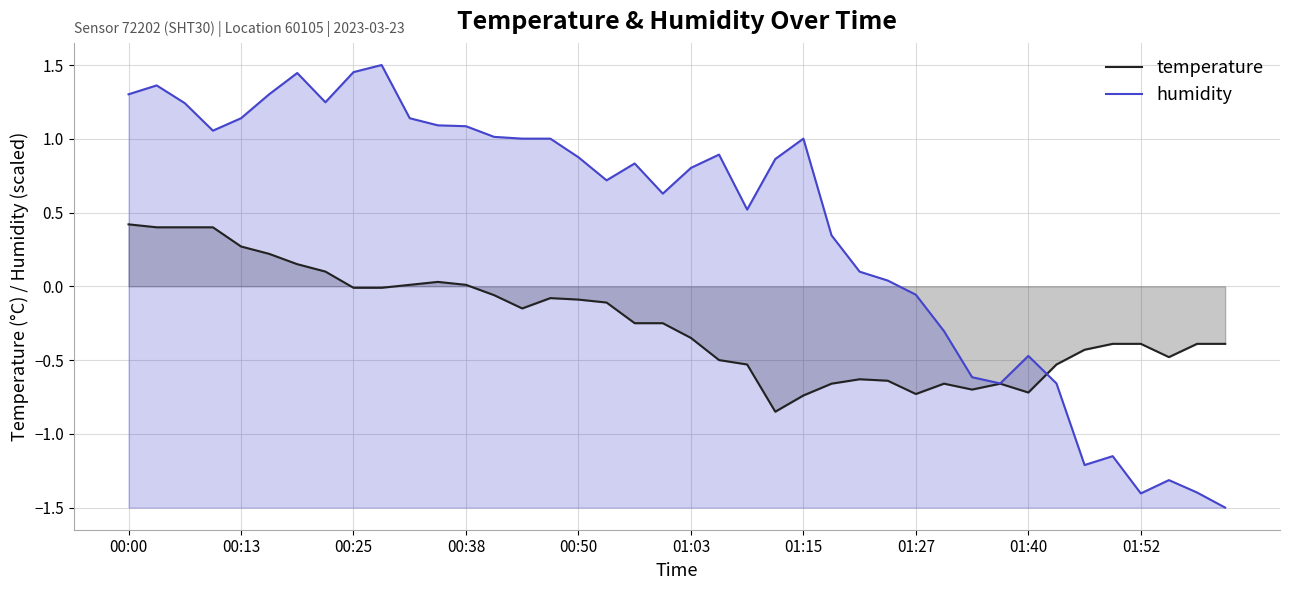

What value does the humidity series have at 19?

0.6